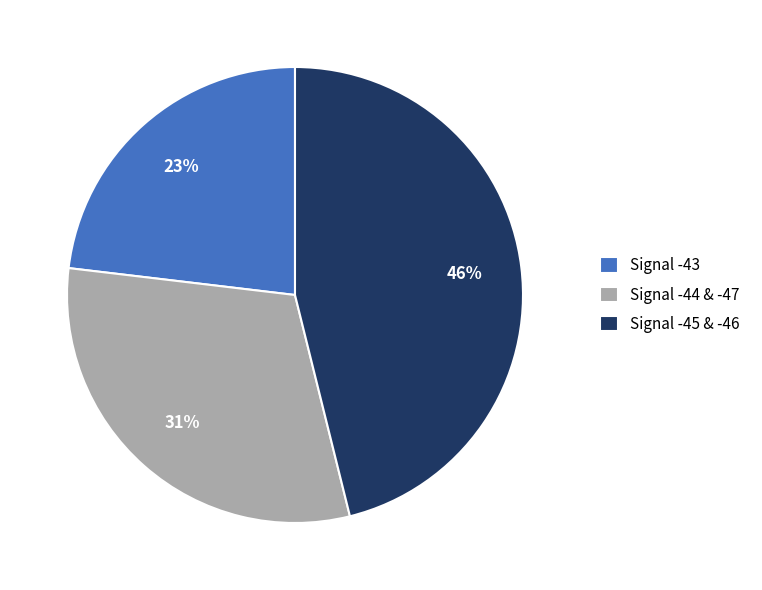

True or false: Signal -45 & -46 accounts for 53% of the total.

False